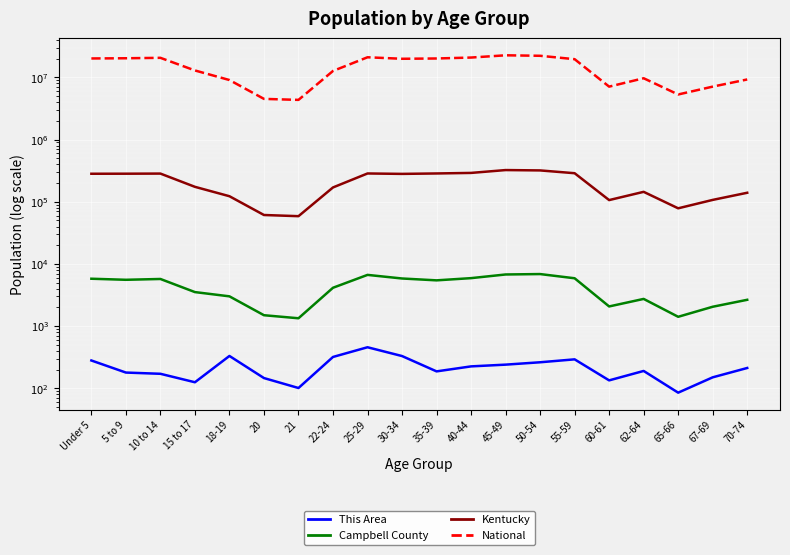

Is it true that Kentucky equals 117966 at 10 to 14?

False